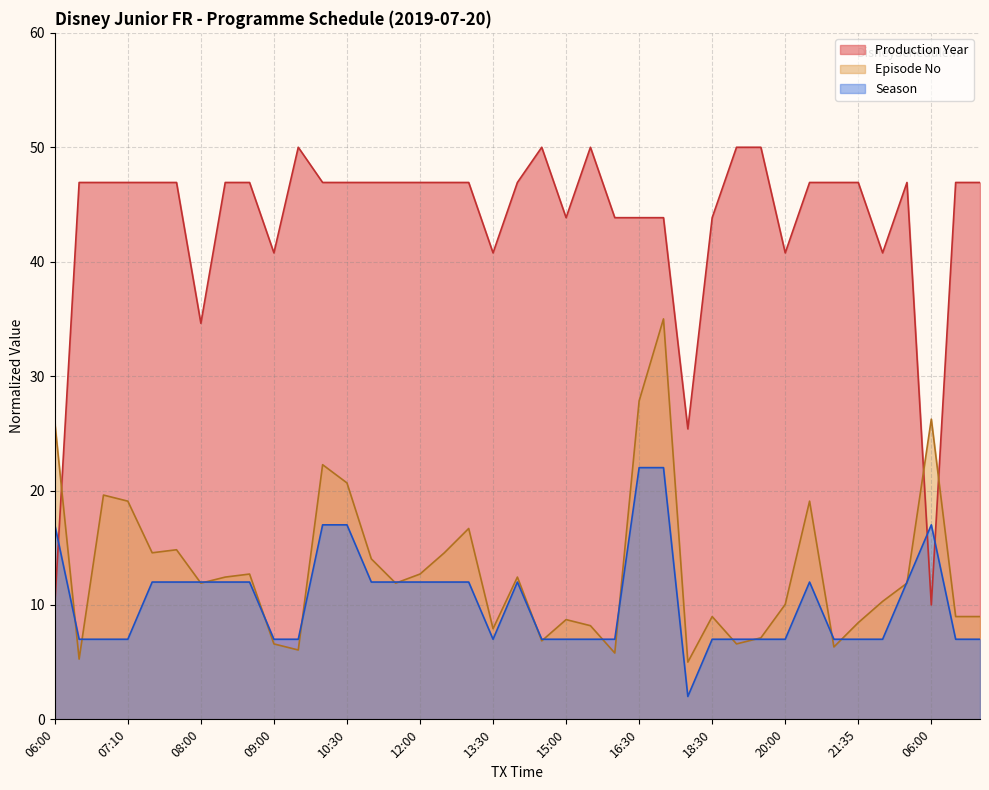

List the labels in order of Production Year value, largest first.

09:30, 14:30, 15:30, 19:00, 19:30, 06:30, 07:00, 07:10, 07:20, 07:40, 08:30, 08:45, 10:00, 10:30, 11:00, 11:30, 12:00, 12:30, 13:00, 14:00, 20:30, 21:00, 21:35, 22:40, 06:30, 07:00, 15:00, 16:00, 16:30, 17:00, 18:30, 09:00, 13:30, 20:00, 22:10, 08:00, 17:30, 06:00, 06:00